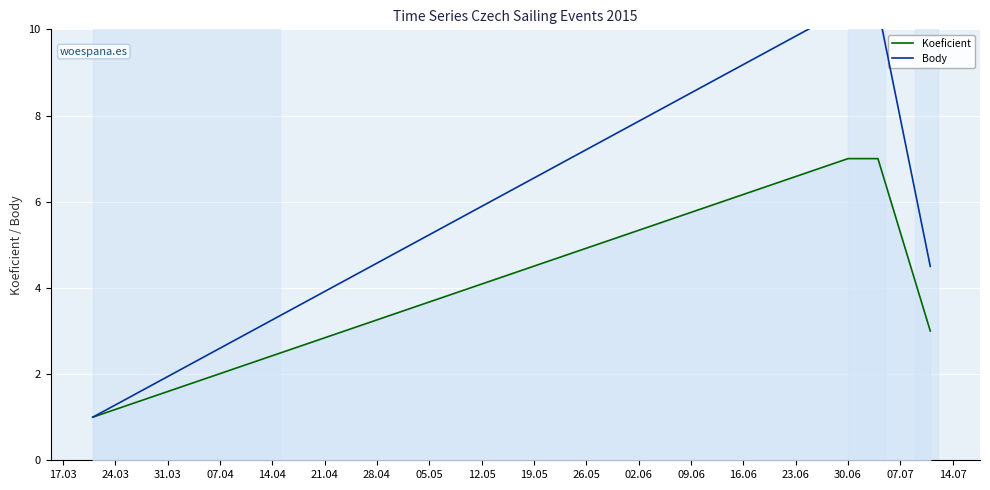

What is the highest value of the Koeficient series?

7